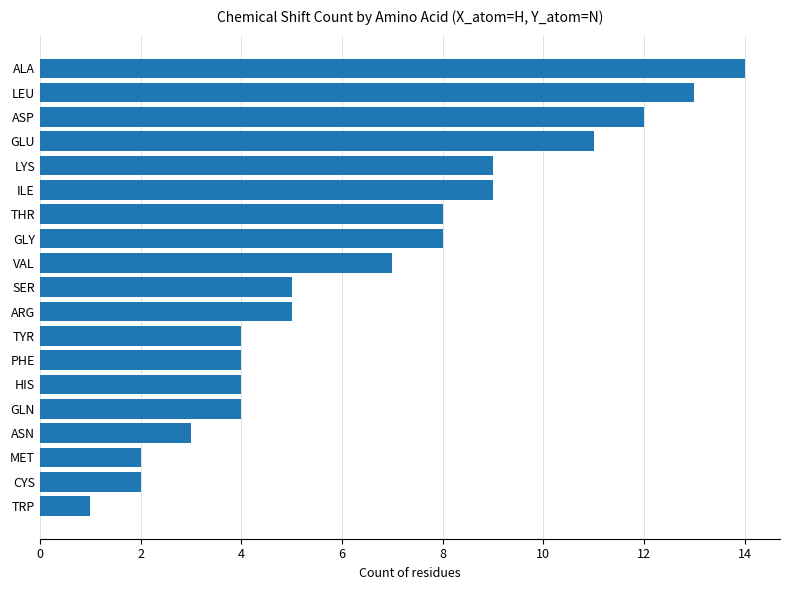

The value at VAL is 3. True or false?

False